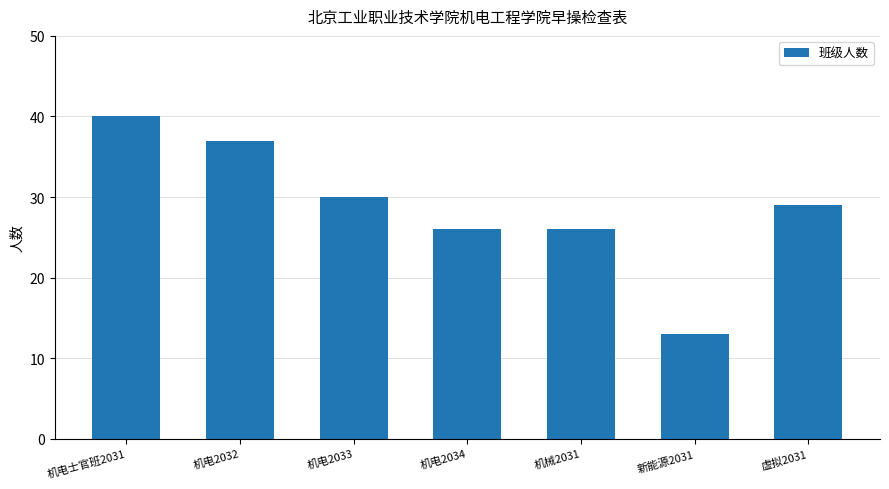

Reading left to right, extract all data points from this chart.

机电士官班2031=40	机电2032=37	机电2033=30	机电2034=26	机械2031=26	新能源2031=13	虚拟2031=29